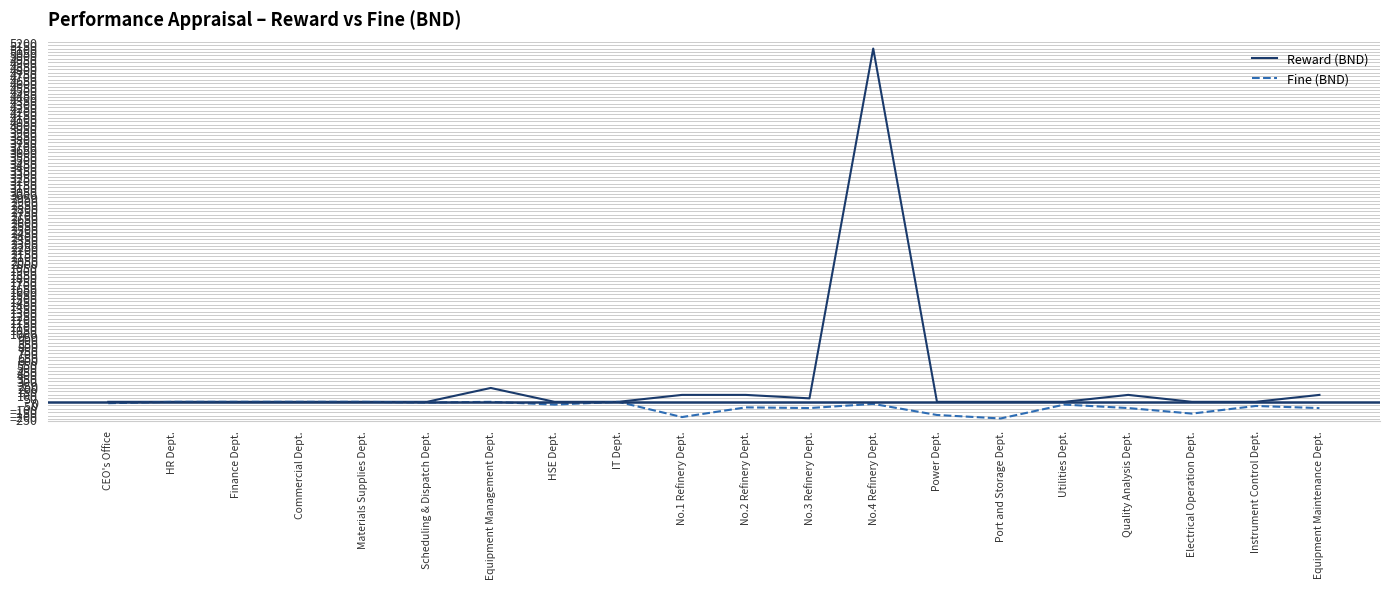

What is the minimum value shown in the chart?

-240